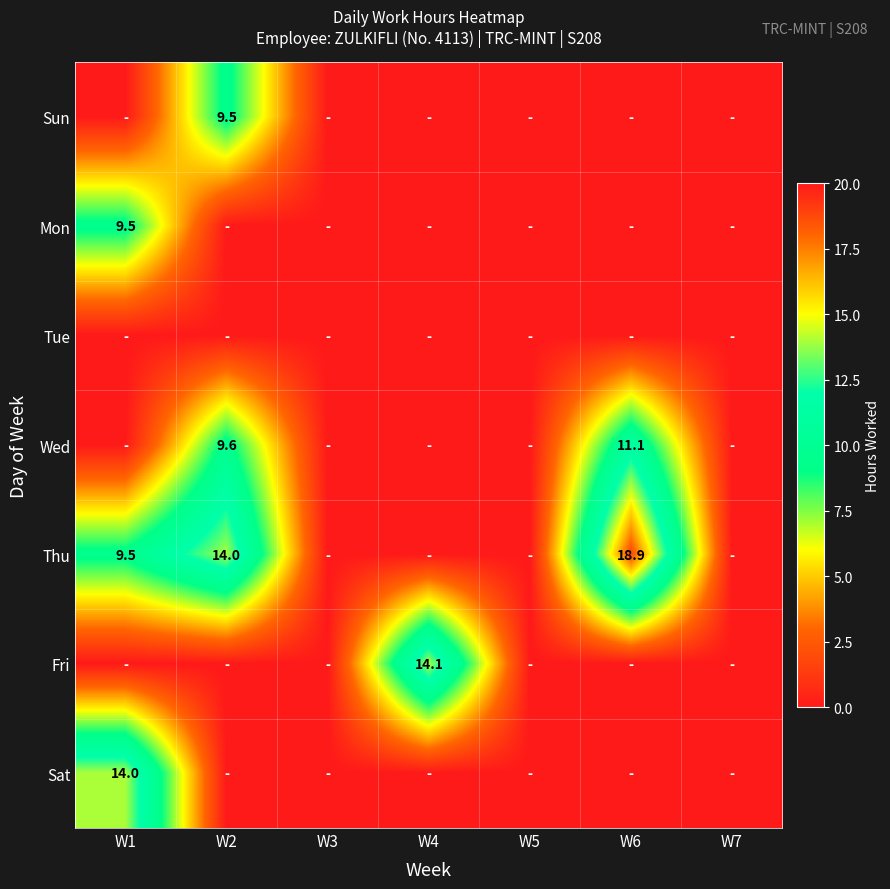

The value of Wed at W2 is 9.6. True or false?

True